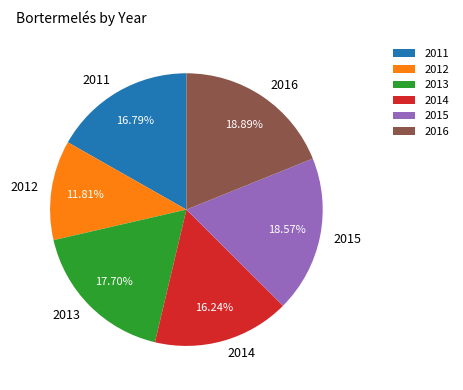

Do 2016 and 2011 together represent more than half of the pie?

No